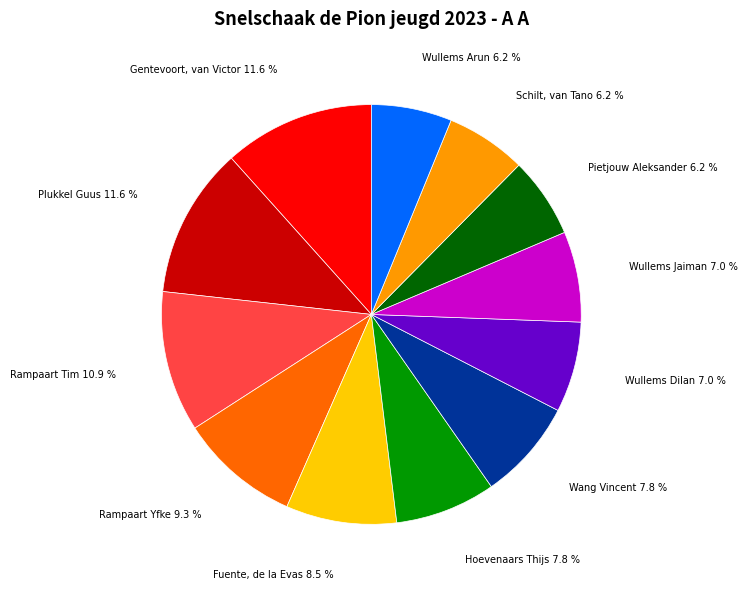

Does any single category account for the majority?

No